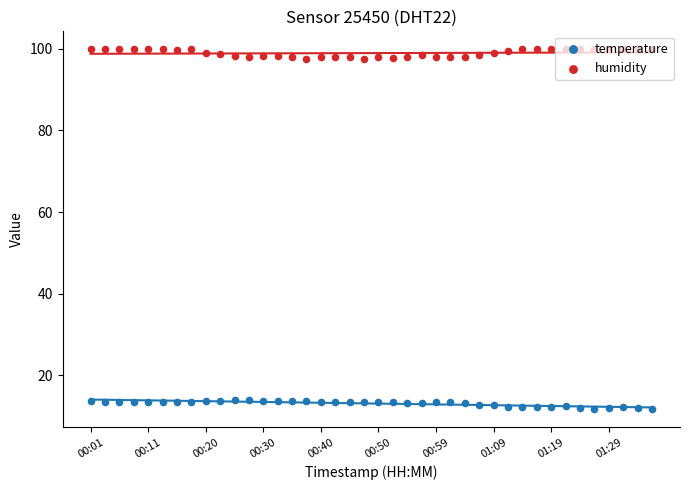

Is the value of temperature at 32 greater than the value of humidity at 01:09?

No